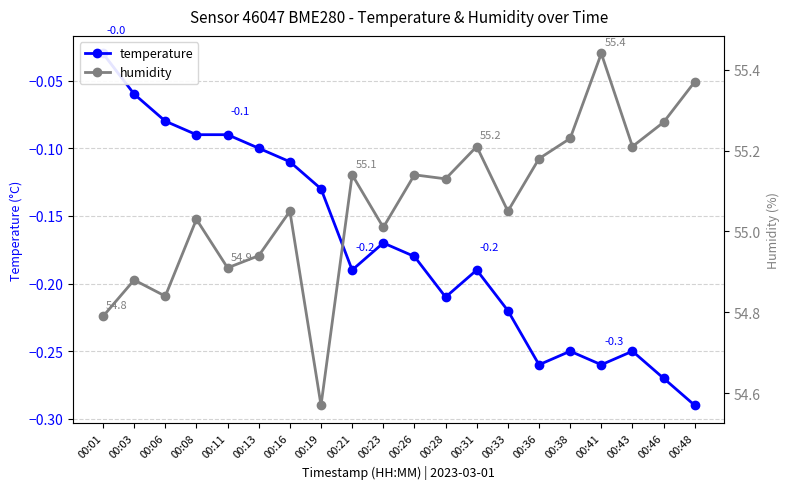

What is the spread (max minus min) of values at 00:16?

55.2